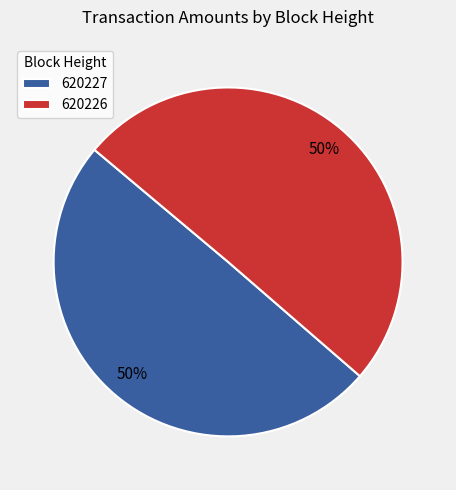

The 620227 slice represents 56% of the pie. True or false?

False